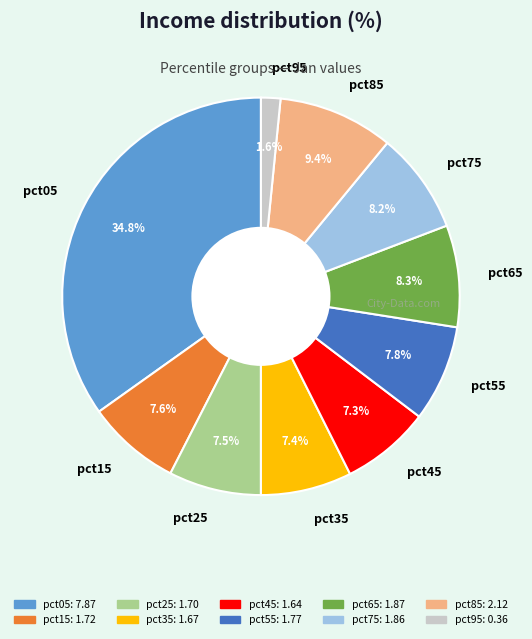

Which category has the smallest portion of the pie?

pct95